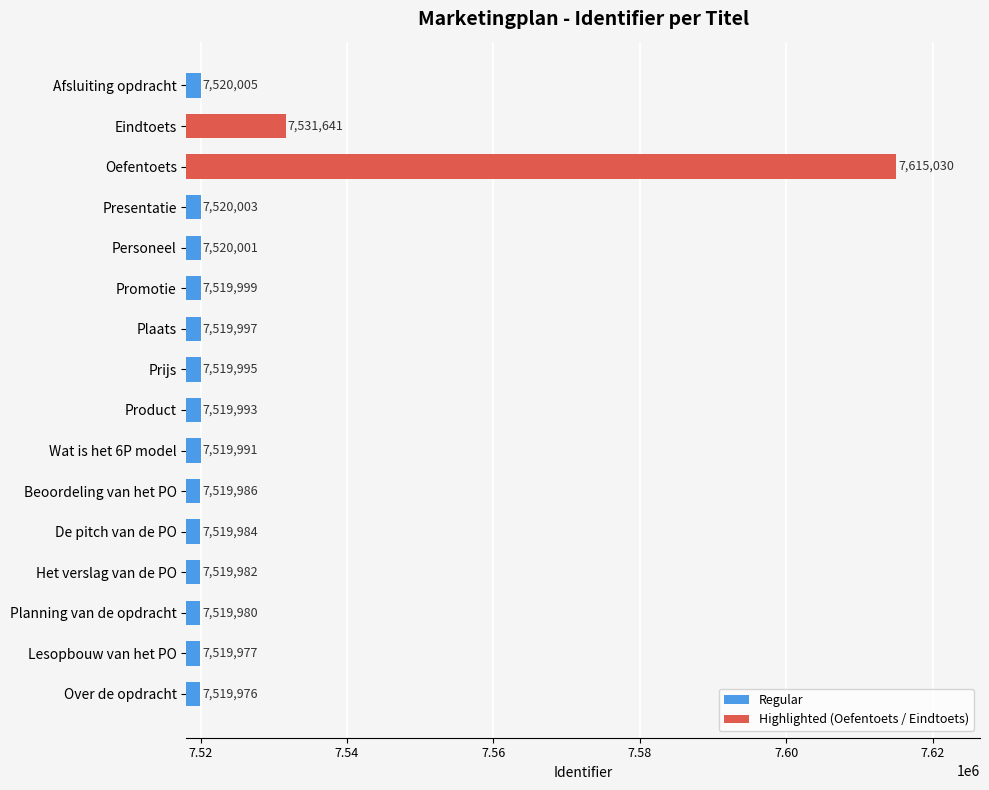

Which has a higher value, Afsluiting opdracht or Promotie?

Afsluiting opdracht